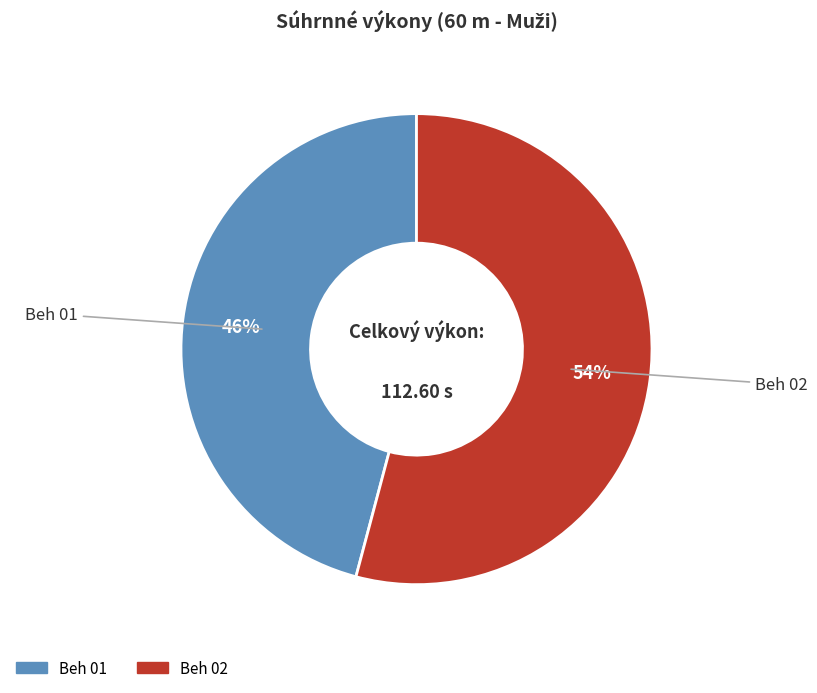

How many segments does this pie chart have?

2